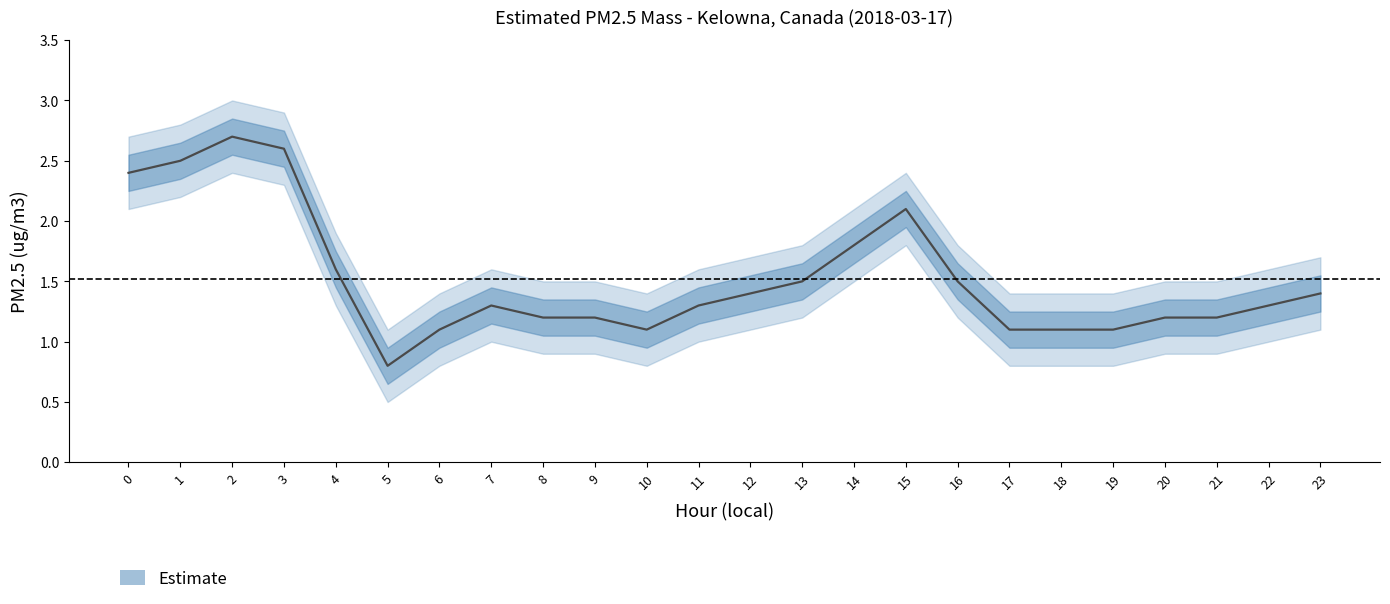

Reading right to left, what are all the values shown in this chart?

Estimated PM2.5 mass: 1.4	1.3	1.2	1.2	1.1	1.1	1.1	1.5	2.1	1.8	1.5	1.4	1.3	1.1	1.2	1.2	1.3	1.1	0.8	1.6	2.6	2.7	2.5	2.4
upper_band: 1.7	1.6	1.5	1.5	1.4	1.4	1.4	1.8	2.4	2.1	1.8	1.7	1.6	1.4	1.5	1.5	1.6	1.4	1.1	1.9	2.9	3.0	2.8	2.7
lower_band: 1.1	1.0	0.9	0.9	0.8	0.8	0.8	1.2	1.8	1.5	1.2	1.1	1.0	0.8	0.9	0.9	1.0	0.8	0.5	1.3	2.3	2.4	2.2	2.1